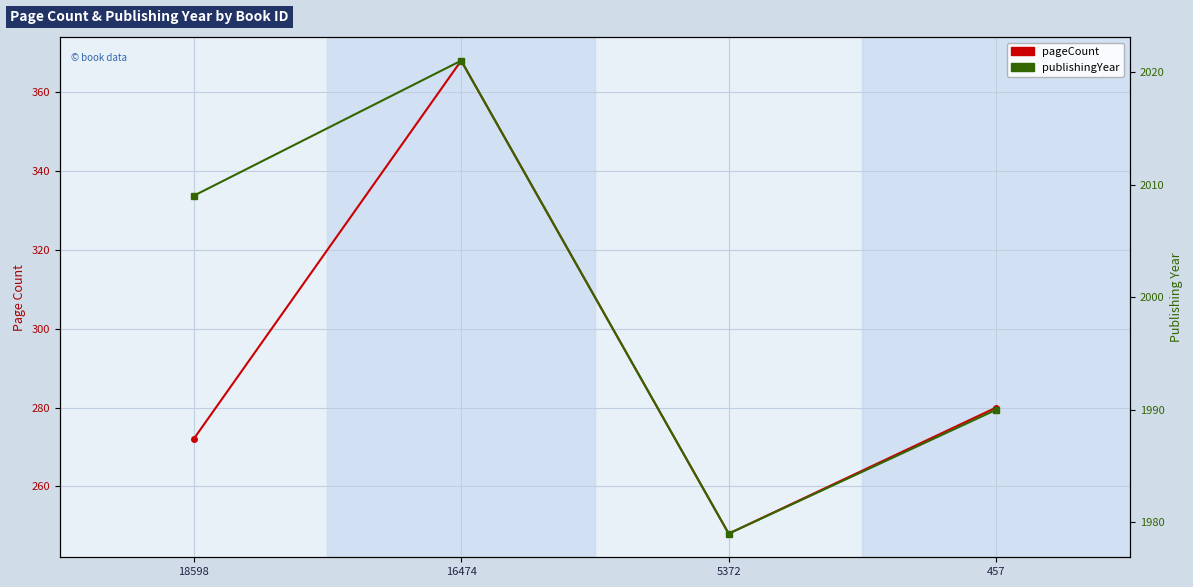

Count the number of categories in the chart.

4